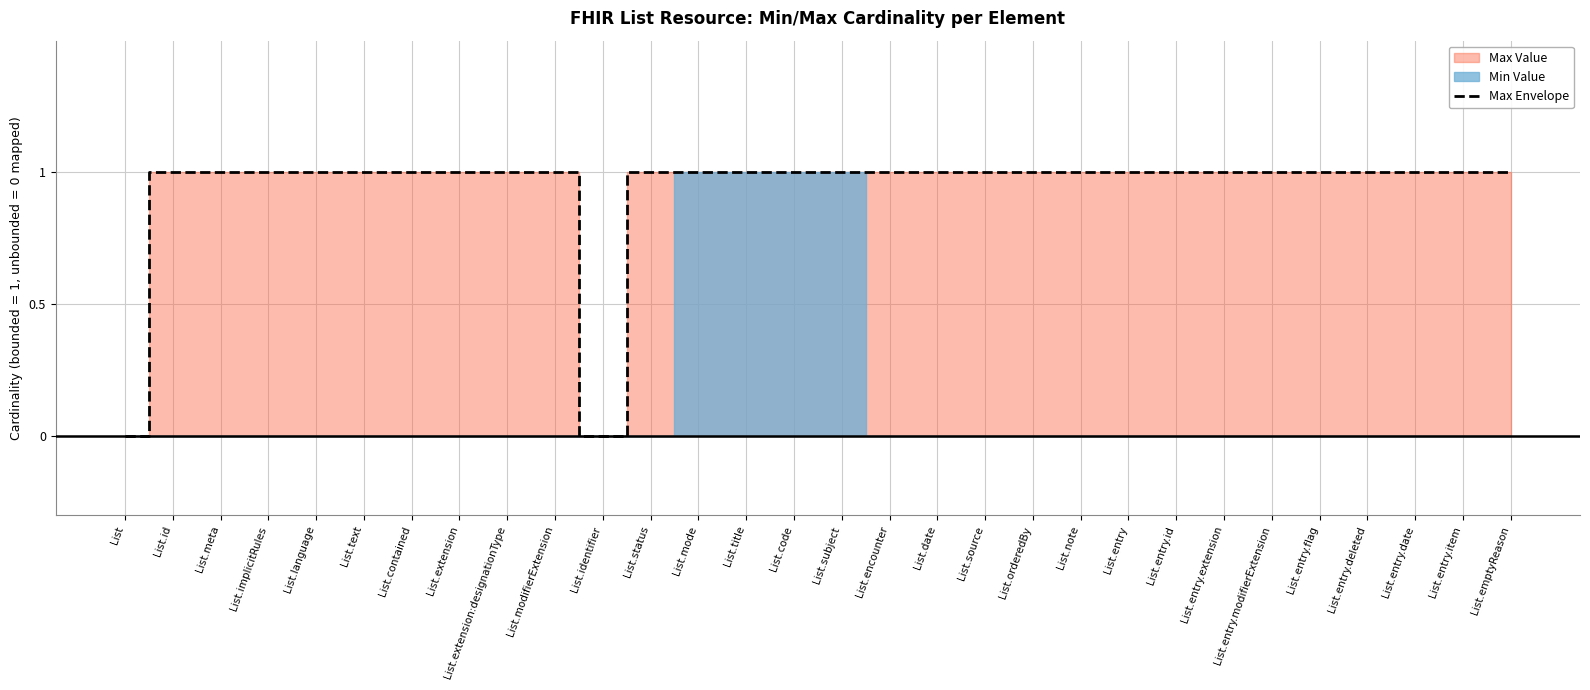

The value of Max Envelope at List.contained is 2. True or false?

False